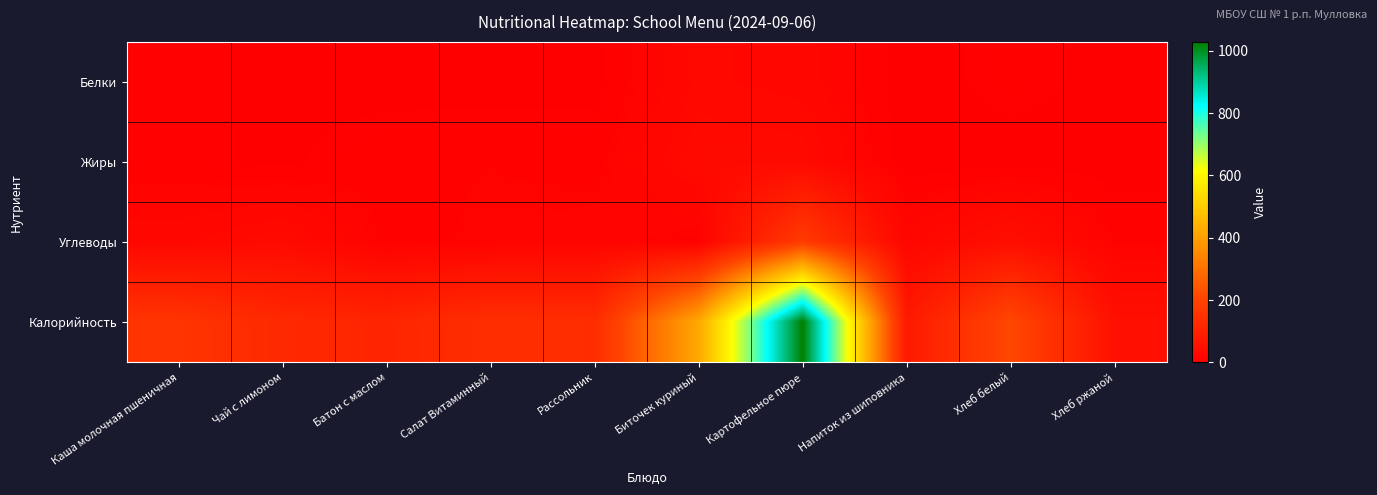

Rank the series by their maximum value, from highest to lowest.

Калорийность, Углеводы, Жиры, Белки